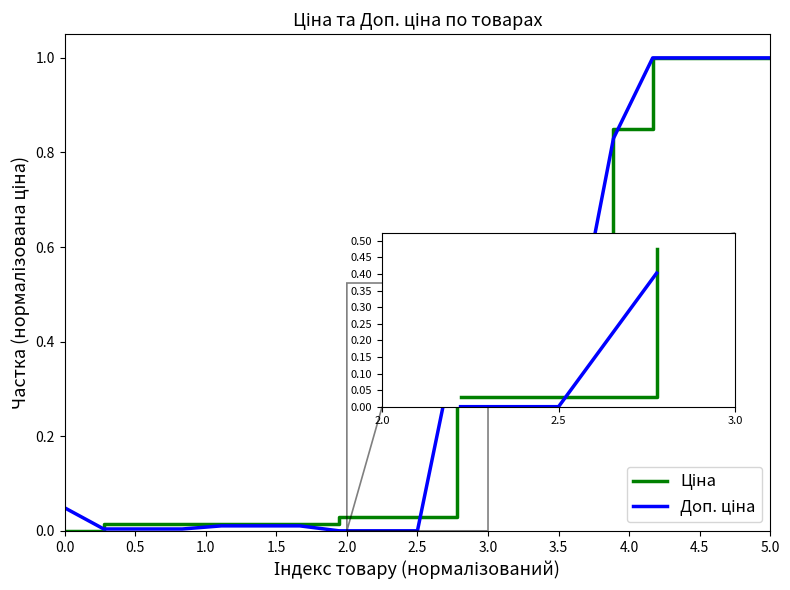

What is the maximum value shown in the chart?

1.0